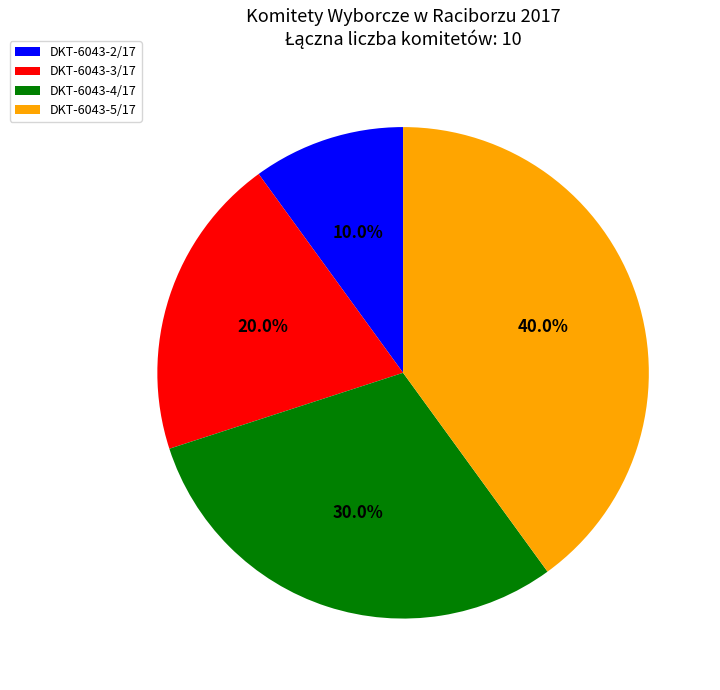

Which slice is the smallest?

DKT-6043-2/17